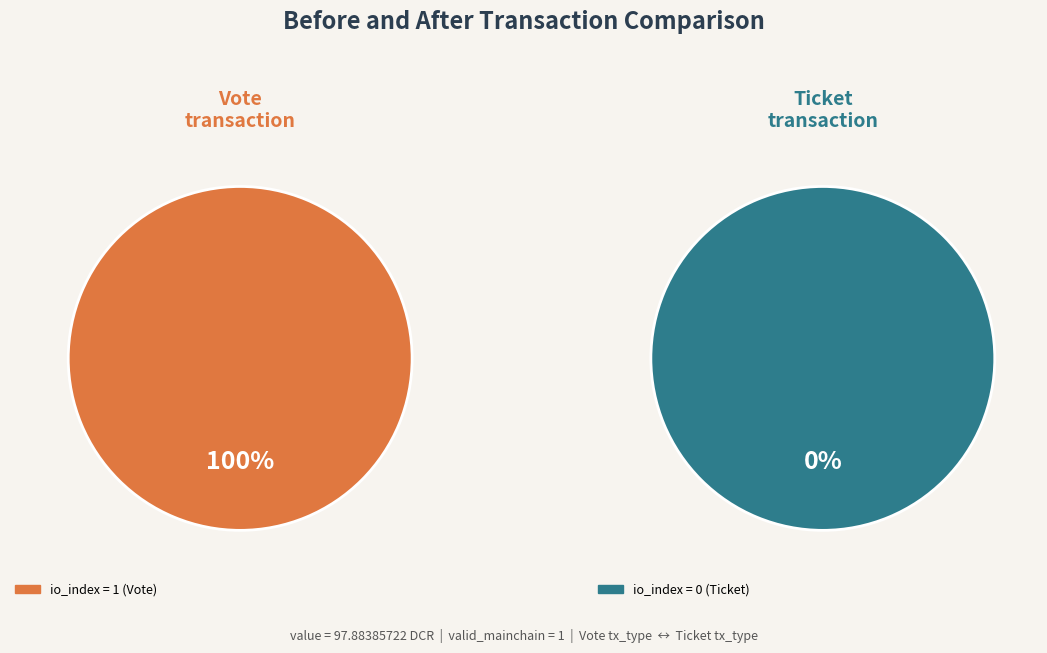

Which slice is the largest?

Vote